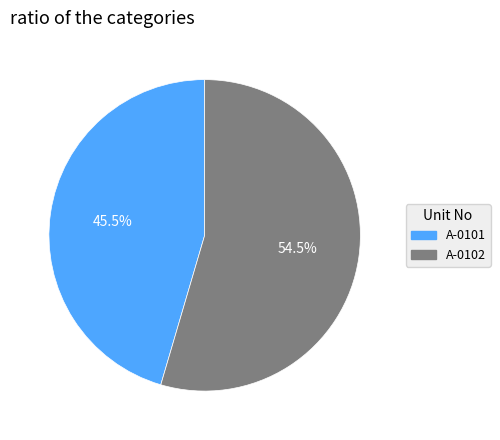

Rank the categories by value from lowest to highest.

A-0101, A-0102